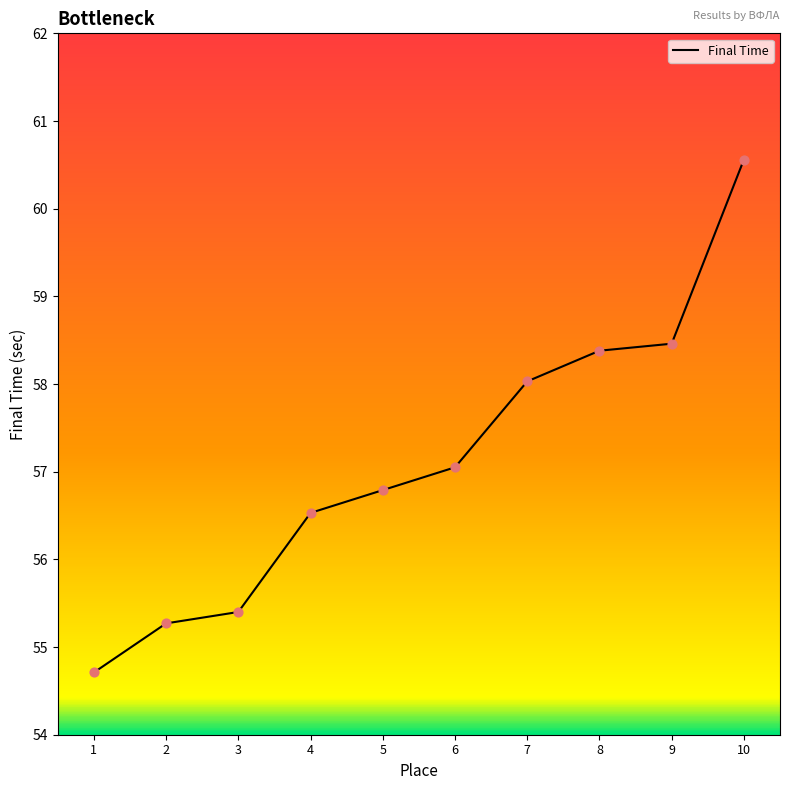

Between 8 and 1, which is larger?

8